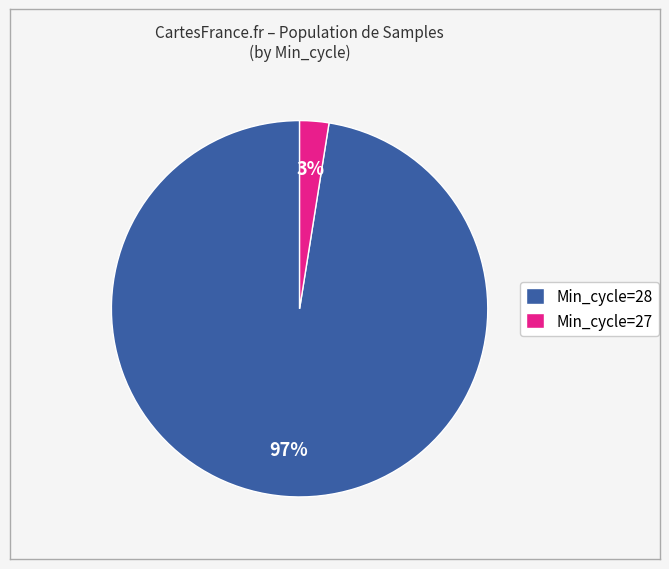

Which category accounts for the majority?

Min_cycle=28